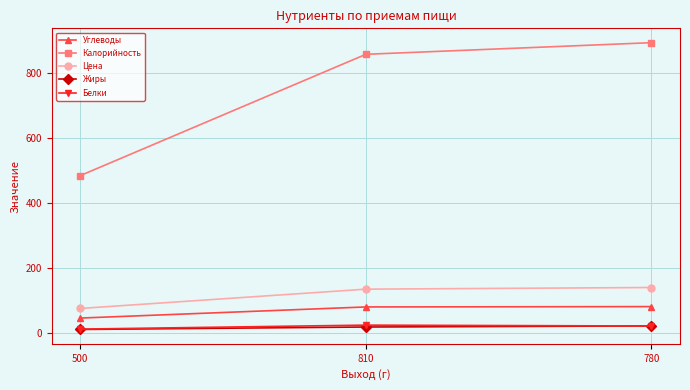

What is the greatest value displayed?

894.3